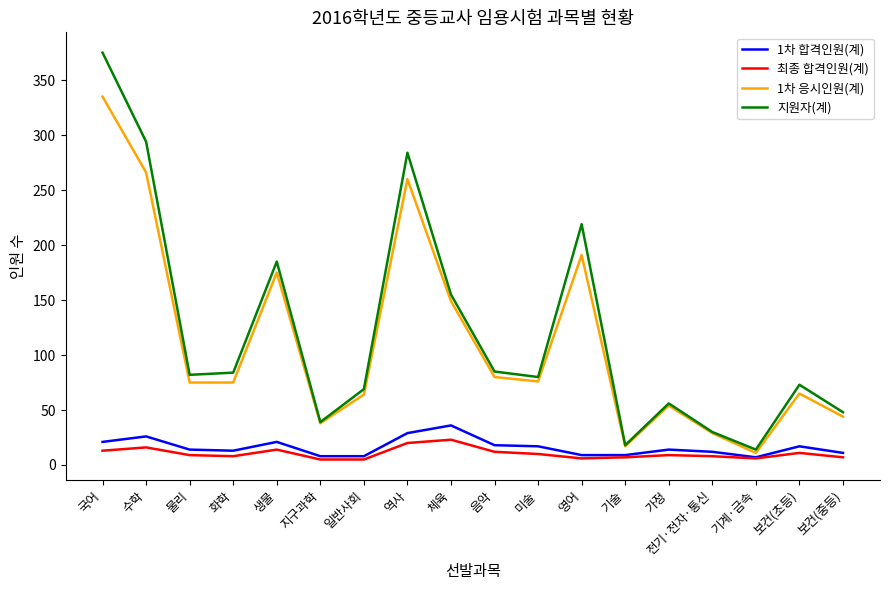

Is the value of 최종 합격인원(계) at 영어 greater than the value of 1차 합격인원(계) at 전기·전자·통신?

No